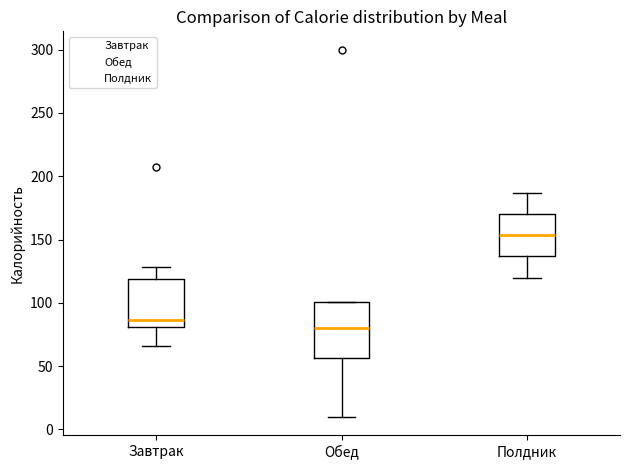

Which box's median line is the lowest?

Обед